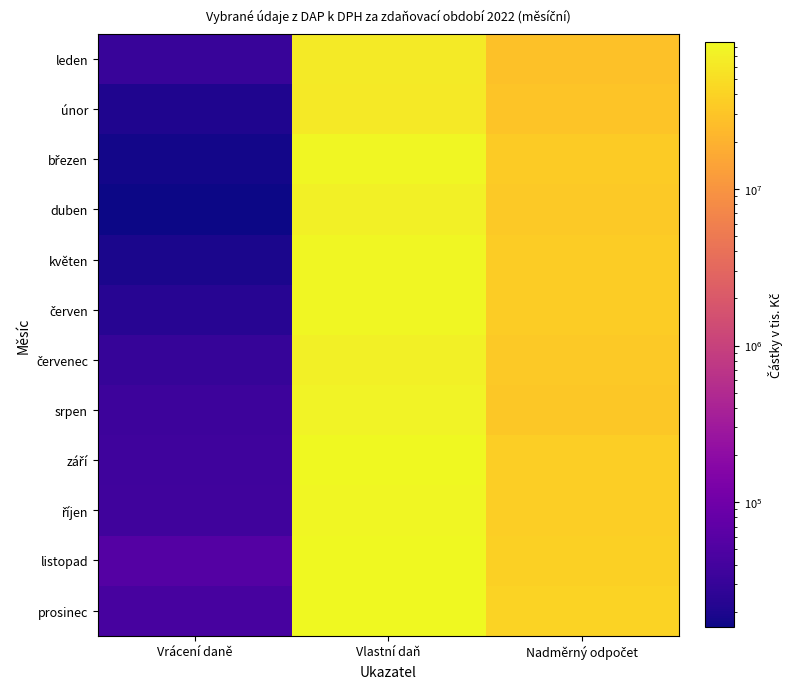

At which category is the sum across all series the highest?

Vlastní daň